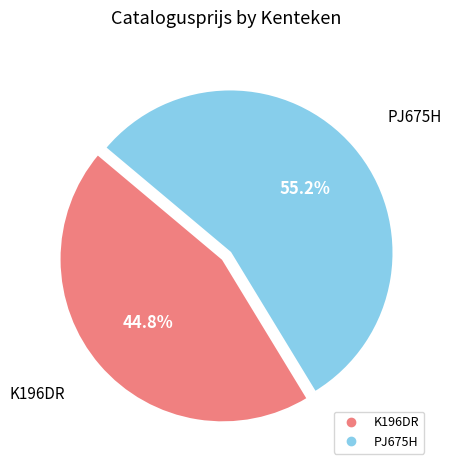

To the nearest percent, what portion does K196DR represent?

45%